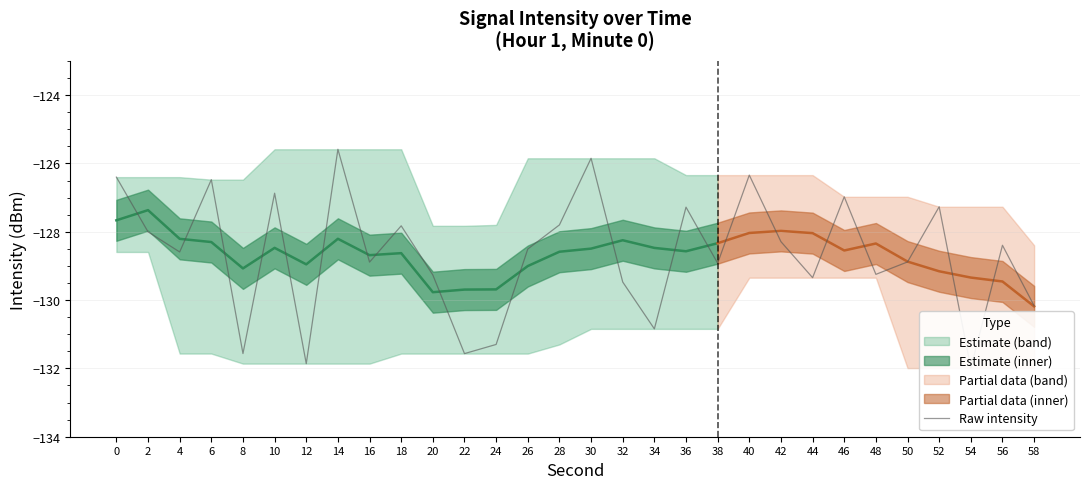

What is the value of the 21st point from the left?

-126.3